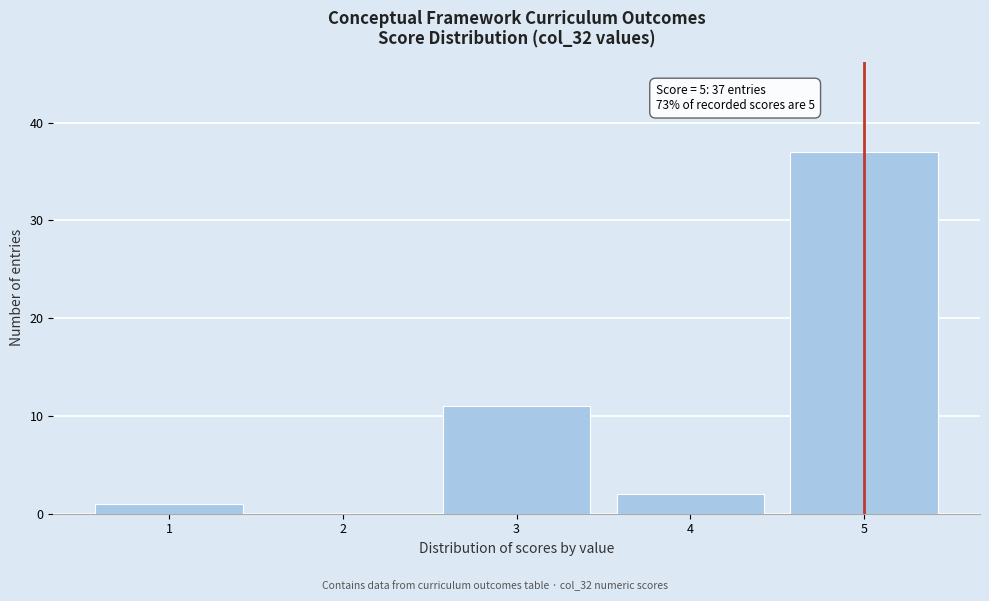

Which range on the x-axis has the tallest bar?

4.5 to 5.5